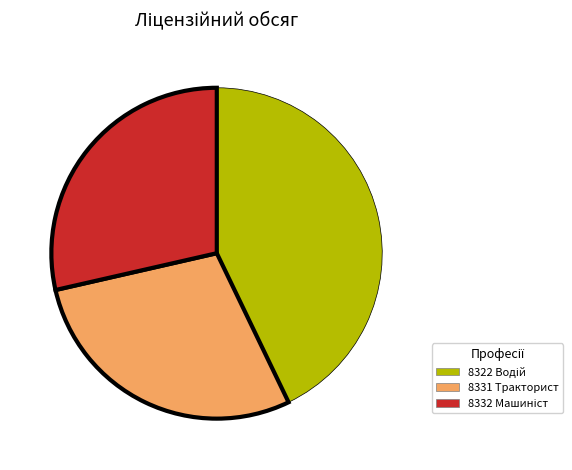

True or false: 8331 Тракторист accounts for 29% of the total.

True